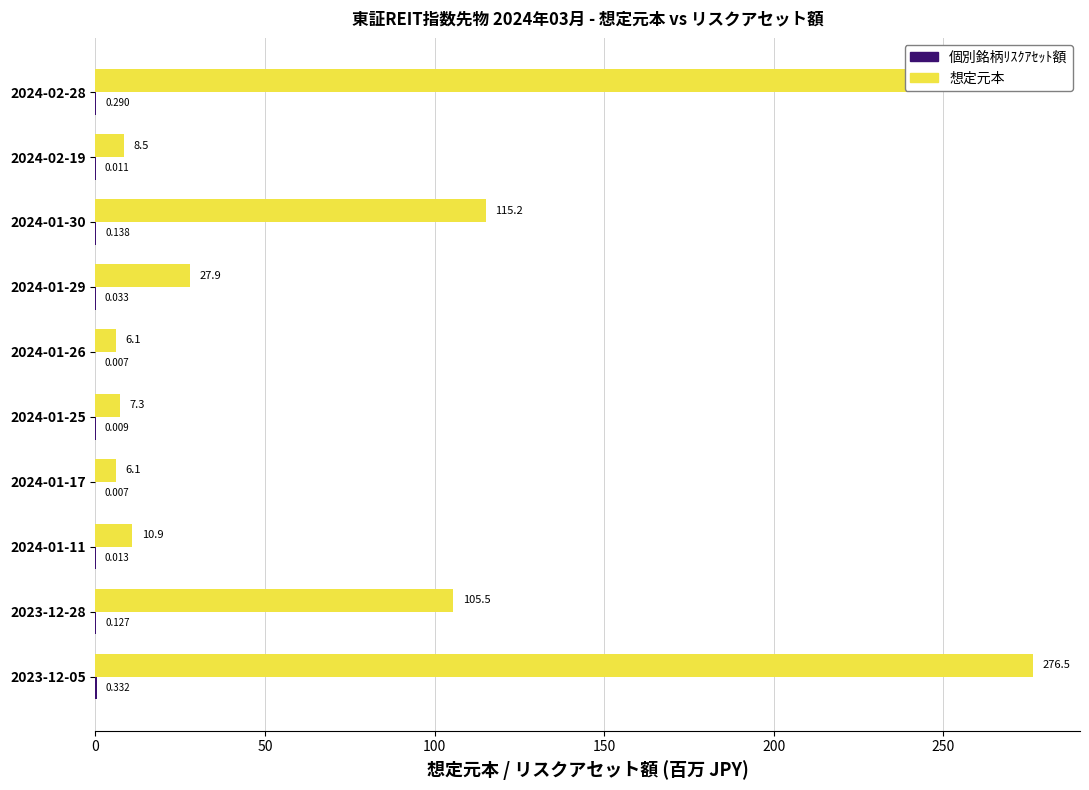

Reading right to left, what are all the values shown in this chart?

想定元本(信用ﾘｽｸ削減効果前): 241.3	8.5	115.2	27.9	6.1	7.3	6.1	10.9	105.5	276.5
個別銘柄ﾘｽｸｱｾｯﾄ額(信用ﾘｽｸ削減効果後): 0.3	0.0	0.1	0.0	0.0	0.0	0.0	0.0	0.1	0.3